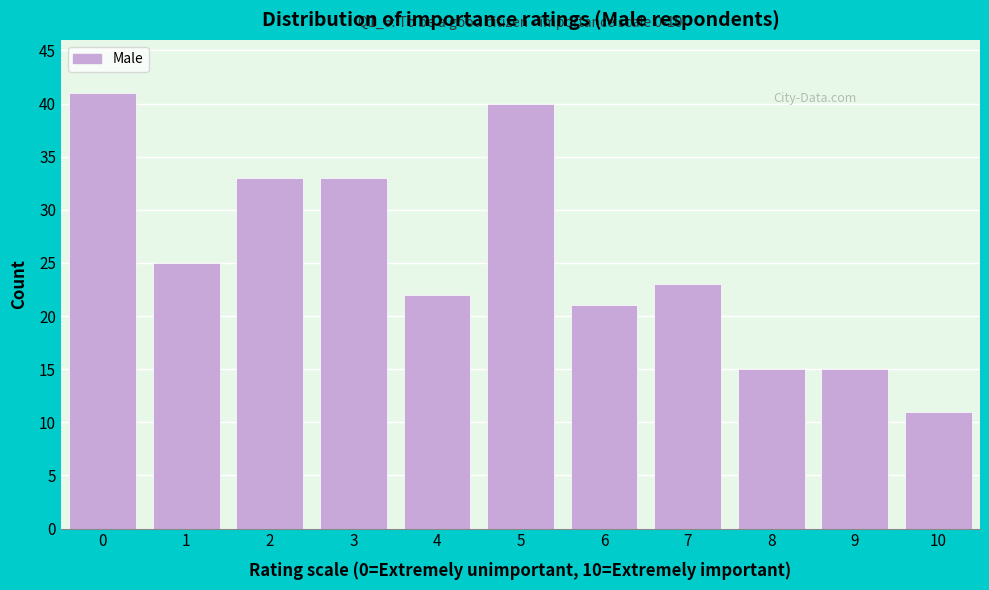

Reading left to right, what are all the values shown in this chart?

41	25	33	33	22	40	21	23	15	15	11